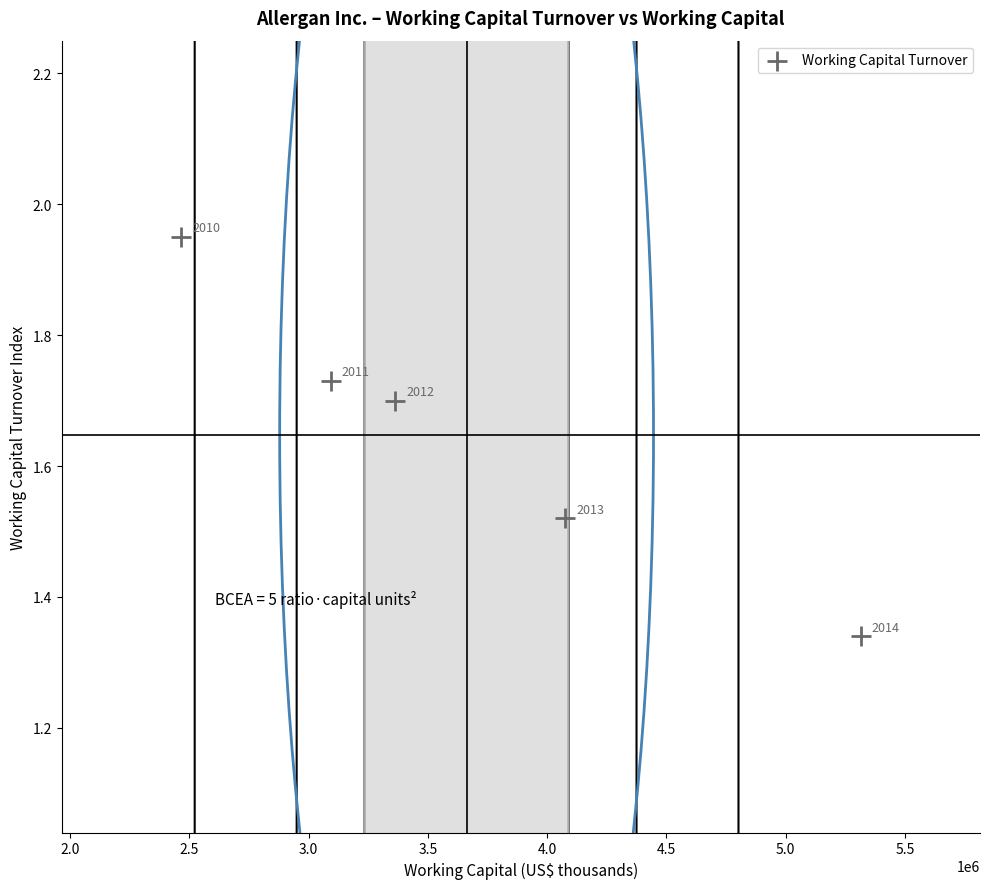

What is the range of X values (max minus min)?

2848600.0